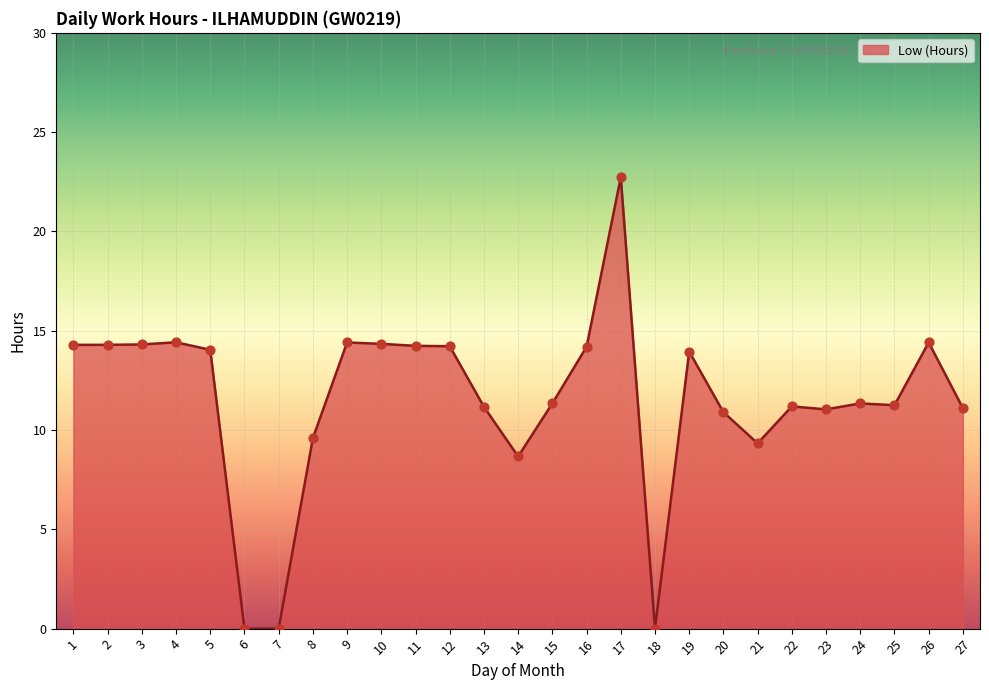

Approximately how many times larger is the value at 9 compared to 19?

1.0